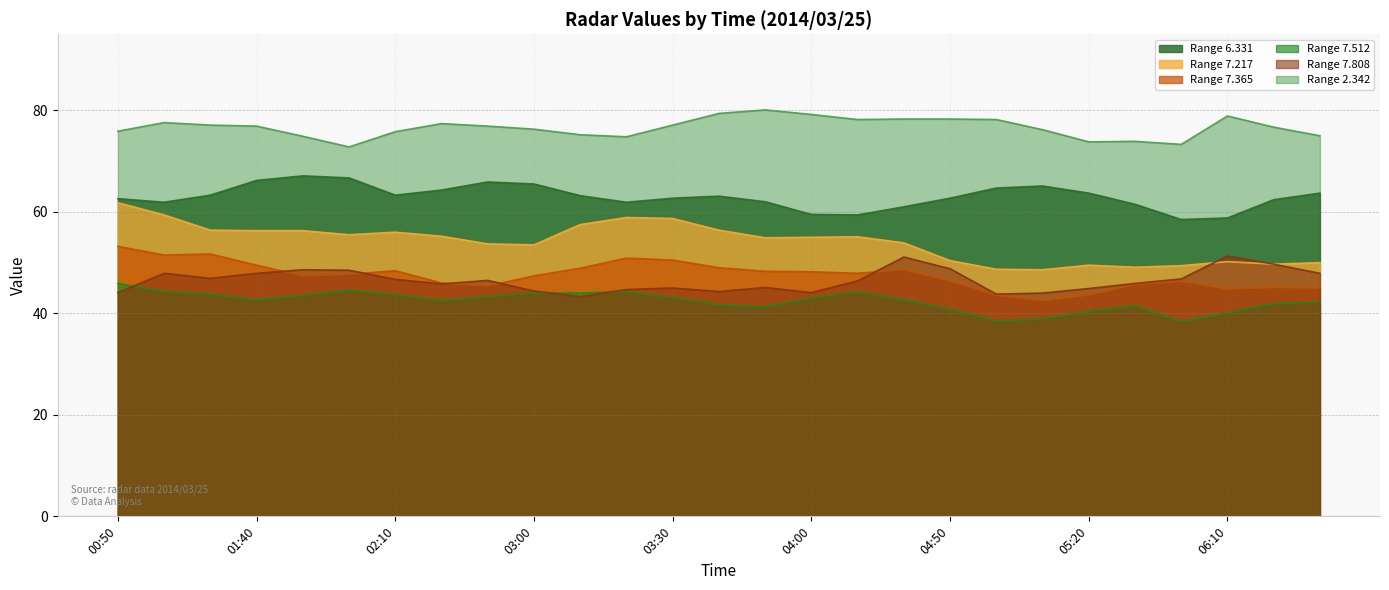

How many interior local valleys does the 6.331 series have?

5